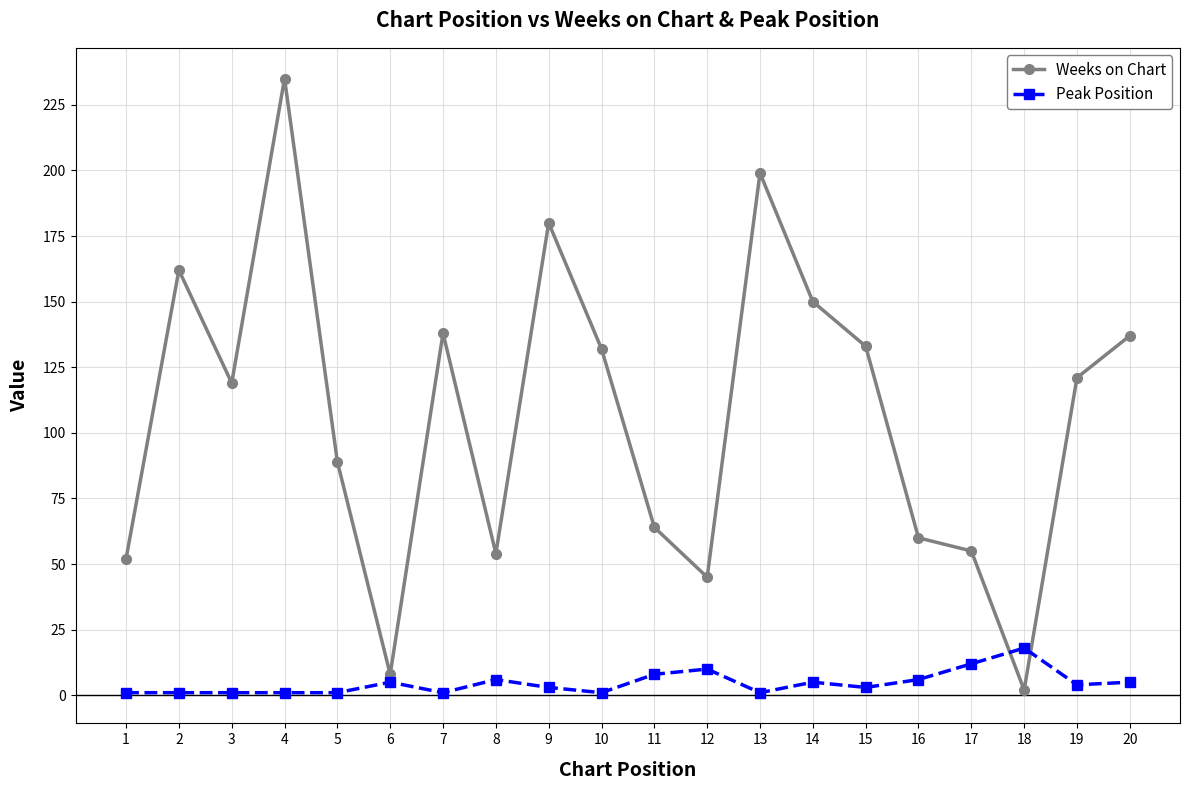

Where does the Peak Position series first go above 4?

6